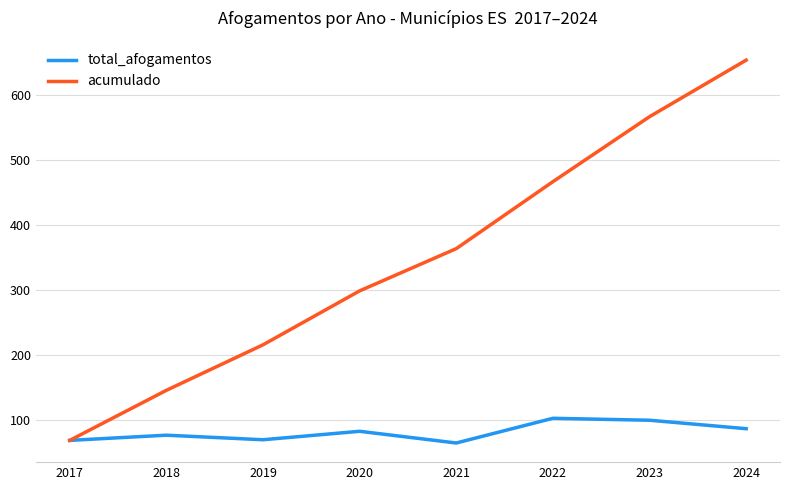

Rank the series by their maximum value, from lowest to highest.

total_afogamentos, acumulado